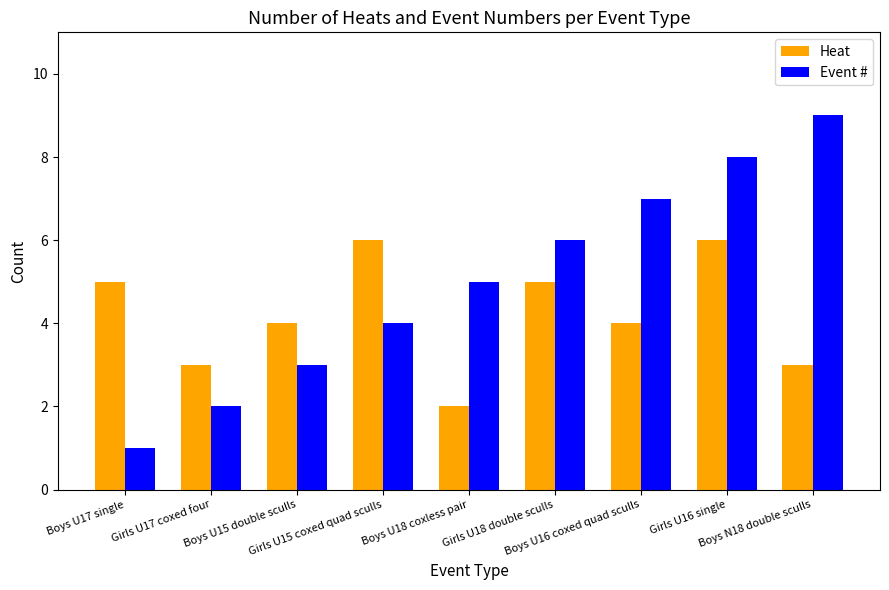

Where does the Heat series first go above 4?

Boys U17 single